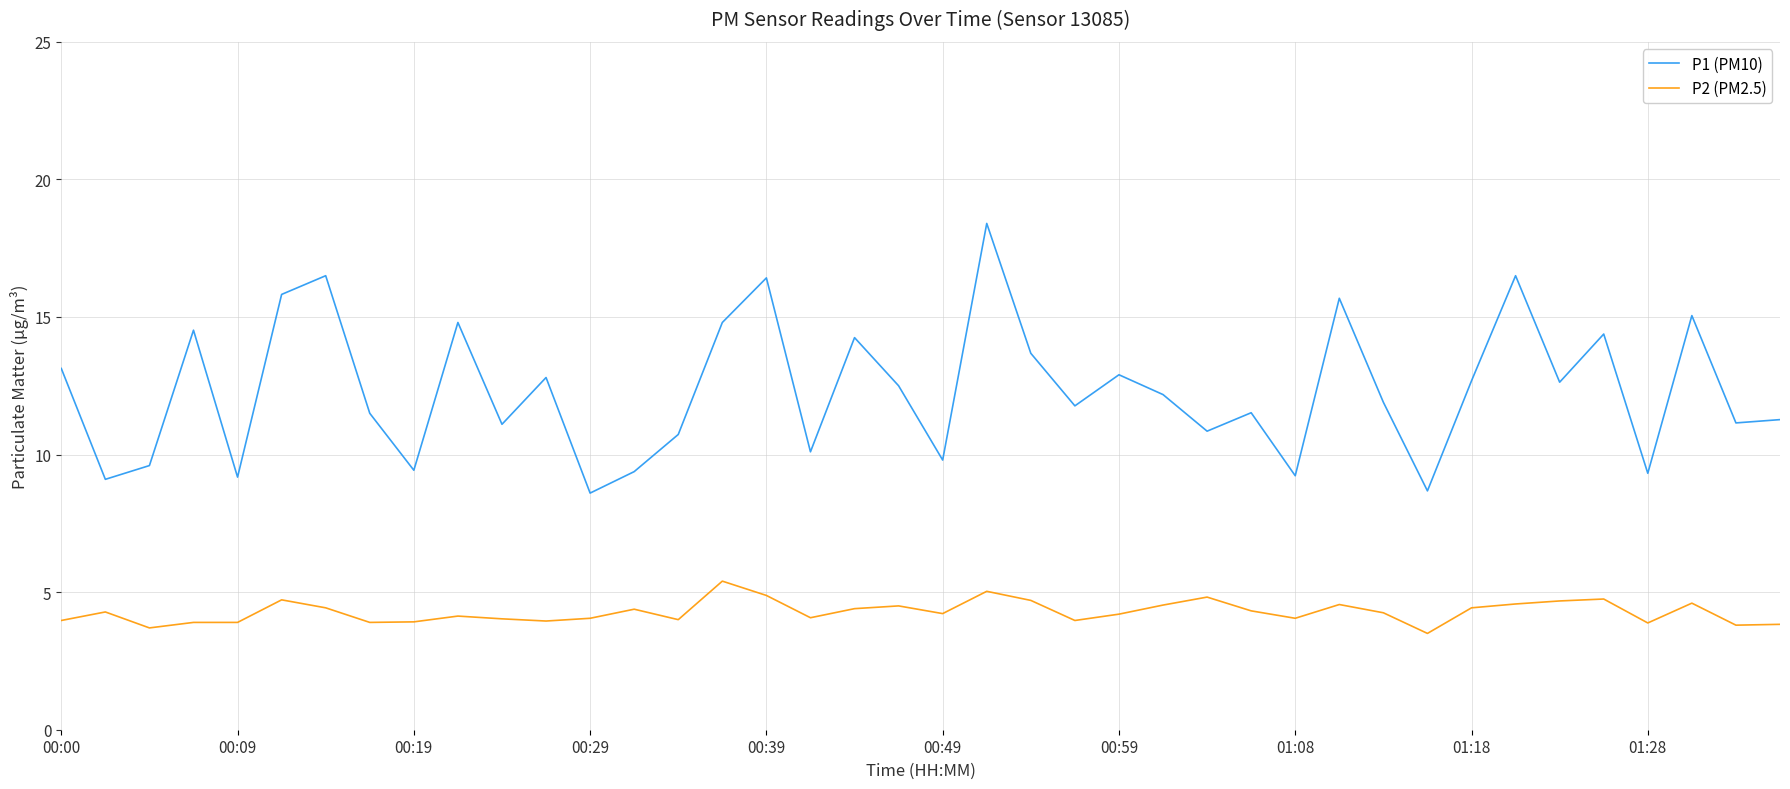

Which series has the widest spread of values?

P1 (PM10)